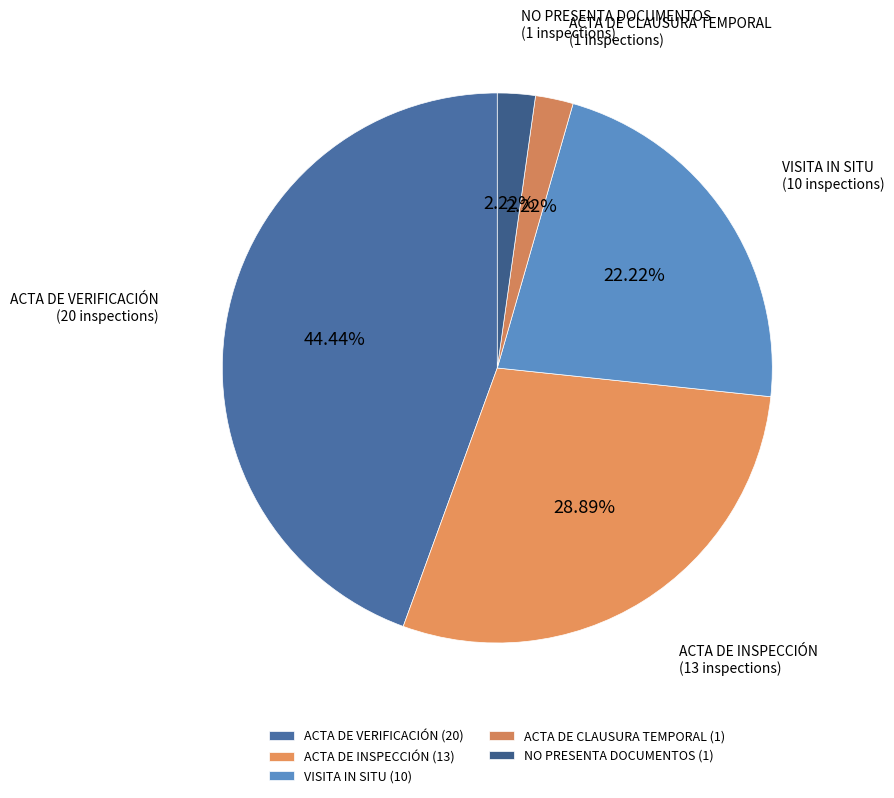

Does ACTA DE VERIFICACIÓN account for over 50% of the chart?

No